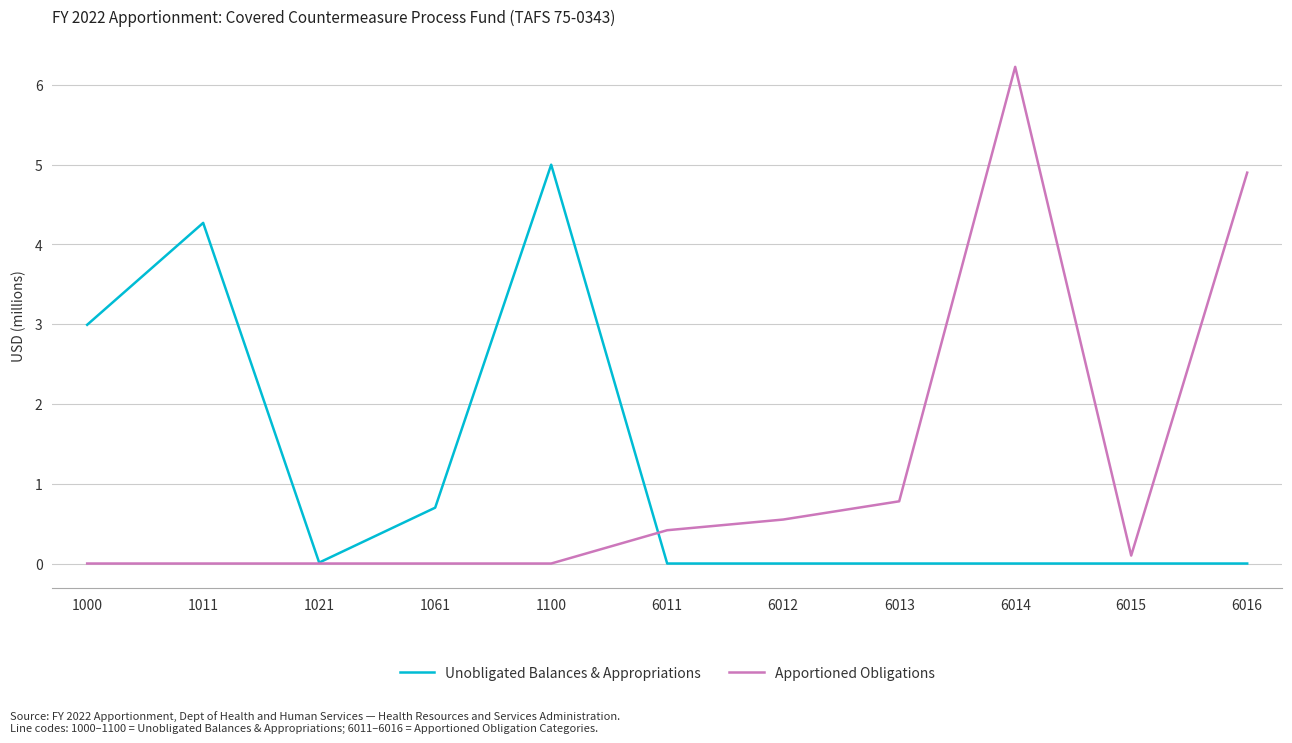

How many series are shown in this chart?

2